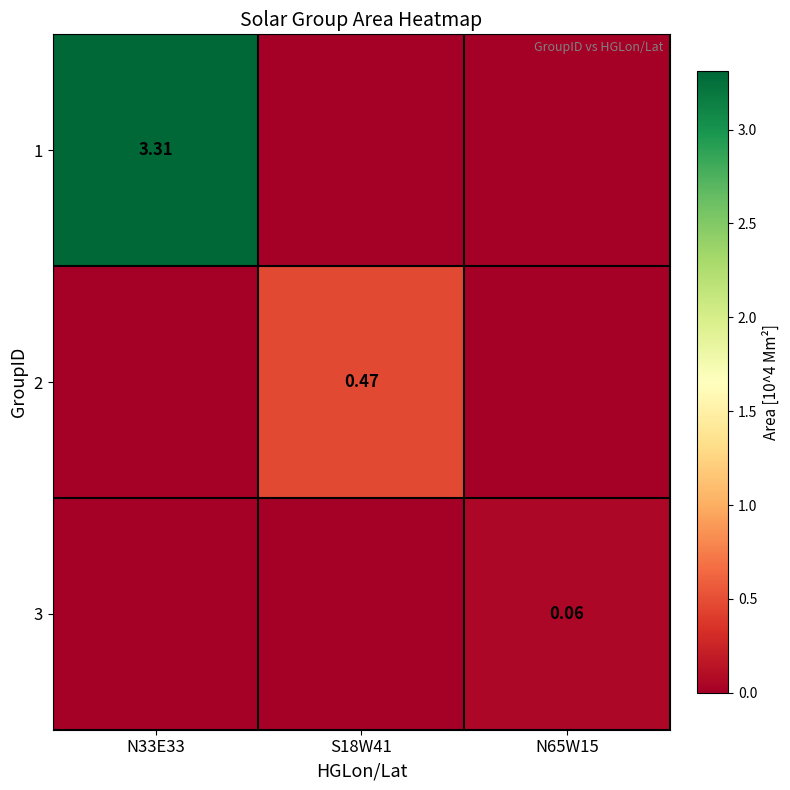

What is the difference between the highest and lowest values at S18W41?

0.5